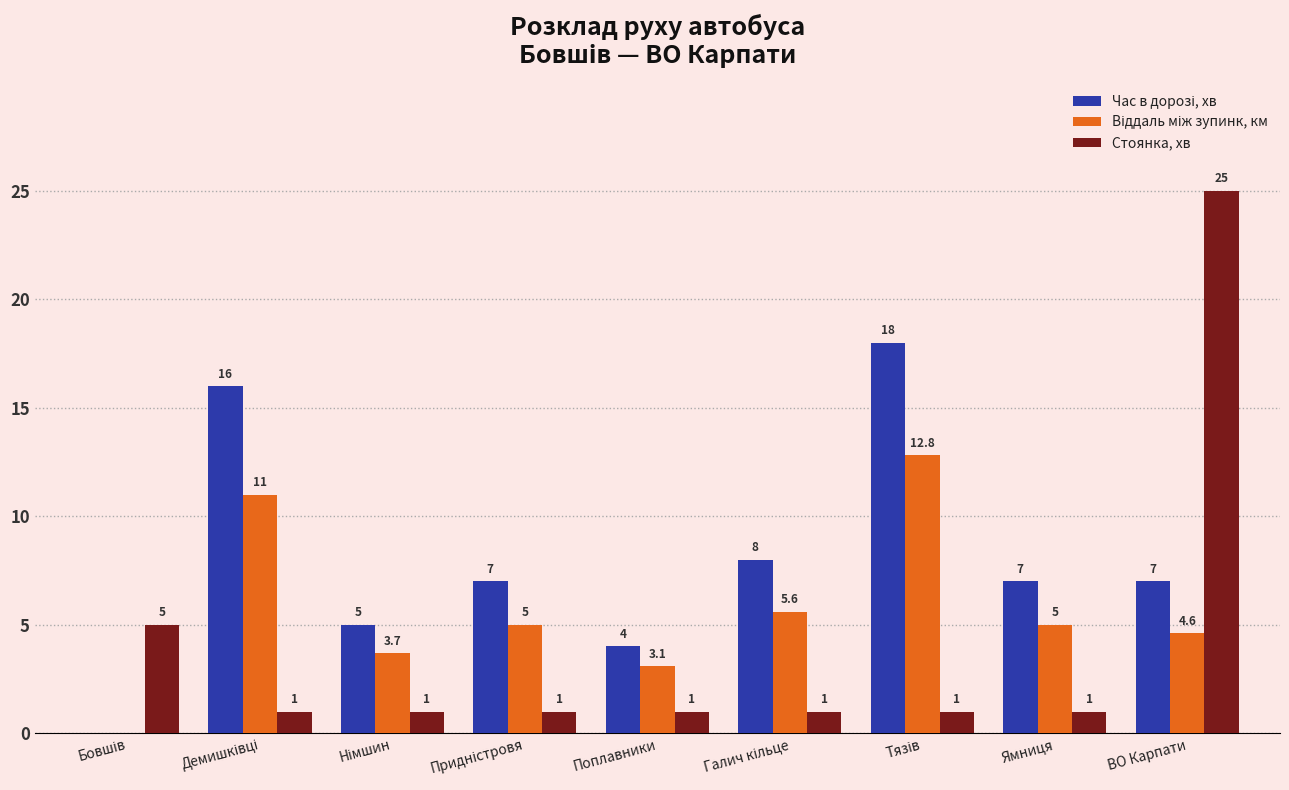

What is the greatest value displayed?

25.0